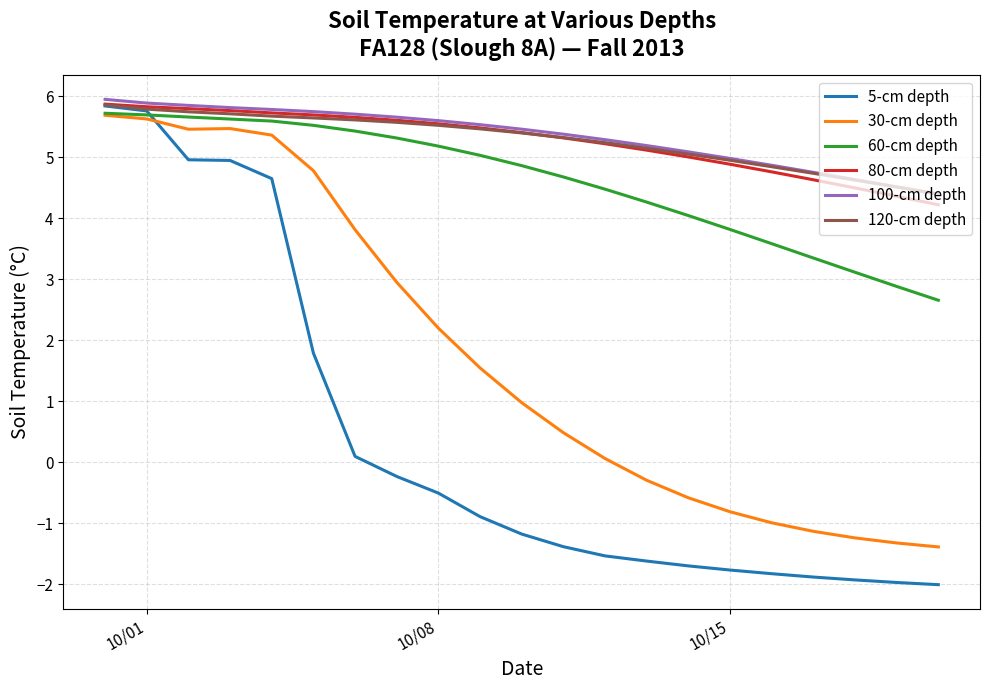

True or false: 100-cm depth and 60-cm depth intersect in this chart.

False